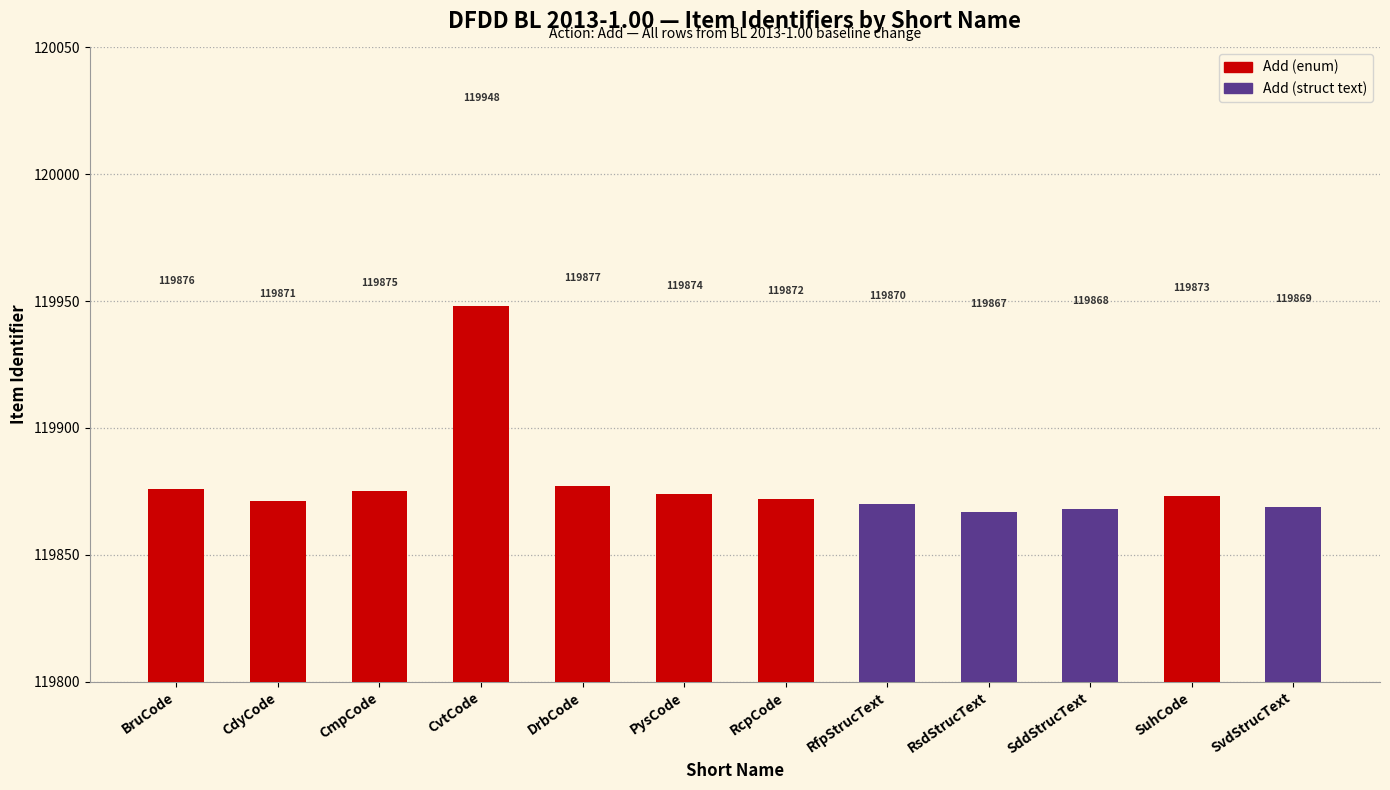

What is the label of the 4th bar from the right?

RsdStrucText